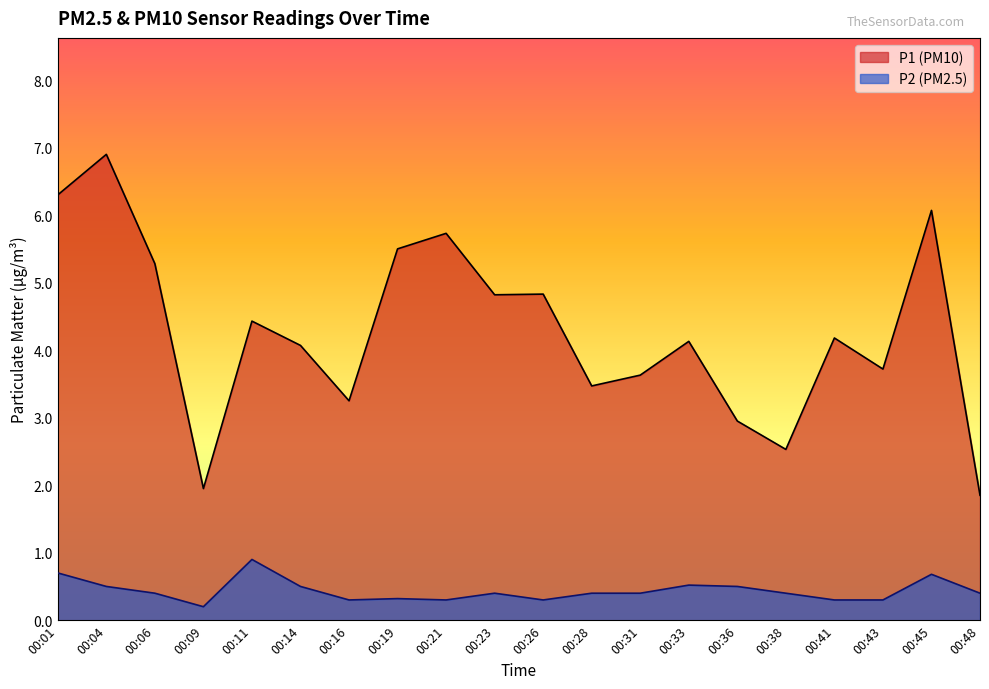

At which category does P1 reach its first local valley?

00:09